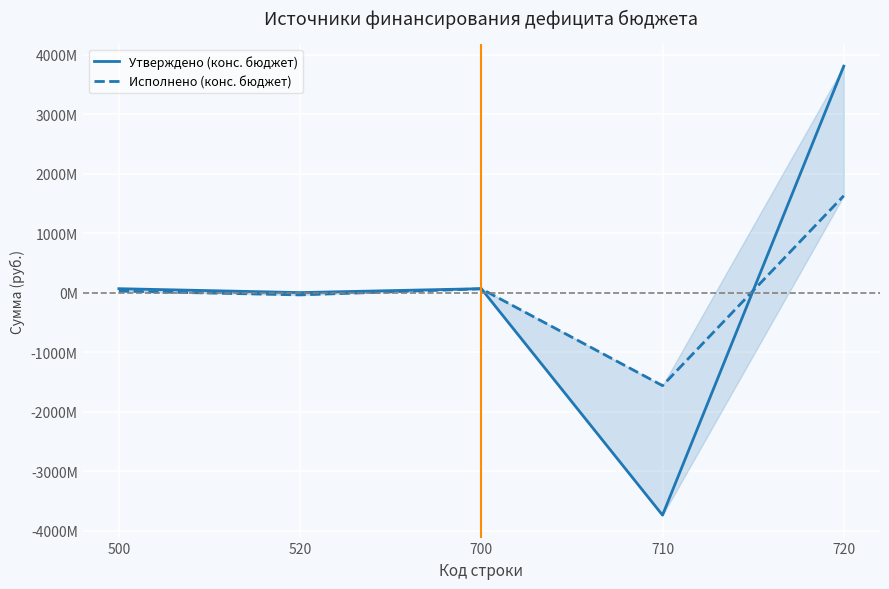

Is the value of Исполнено (конс. бюджет) at 700 greater than the value of Утверждено (конс. бюджет) at 700?

No